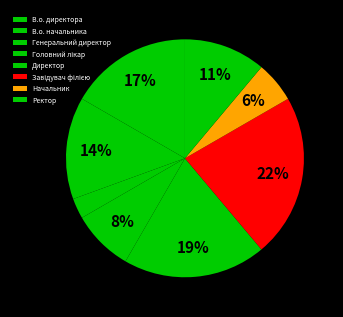

Do Завідувач філією and Головний лікар together represent more than half of the pie?

No